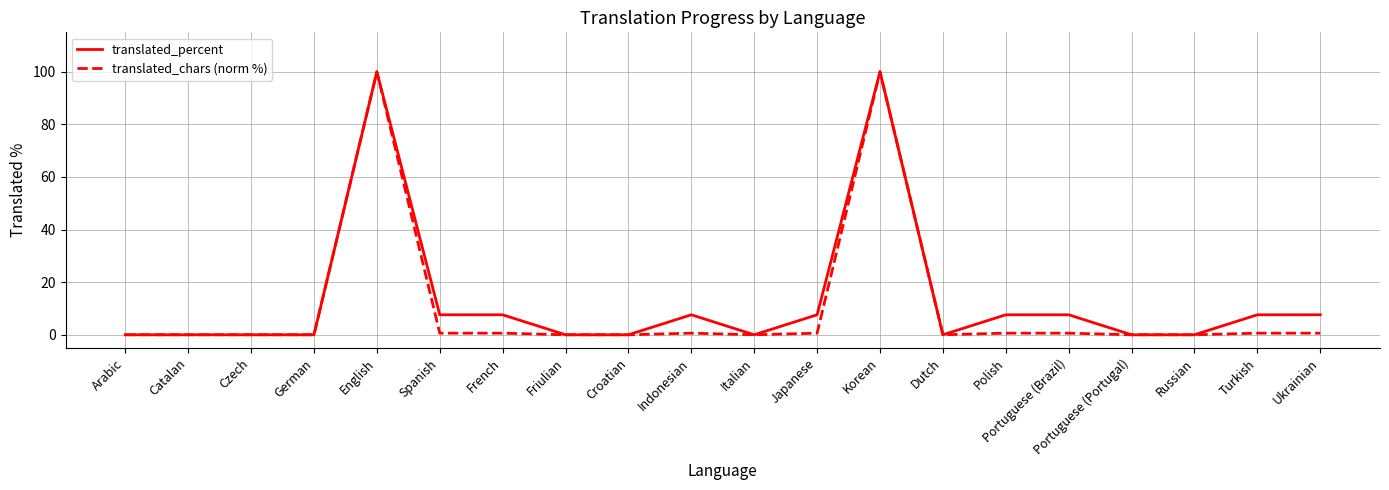

Is it true that translated_percent equals 69.2 at Czech?

False